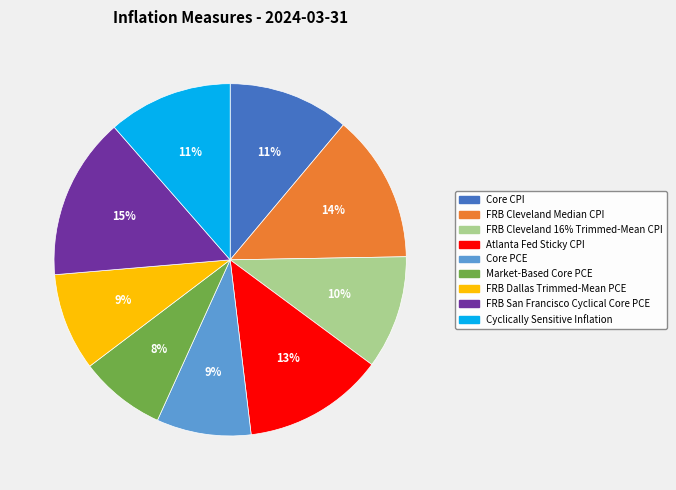

What is the ratio of the value at FRB Dallas Trimmed-Mean PCE to the value at FRB San Francisco Cyclical Core PCE?

0.6